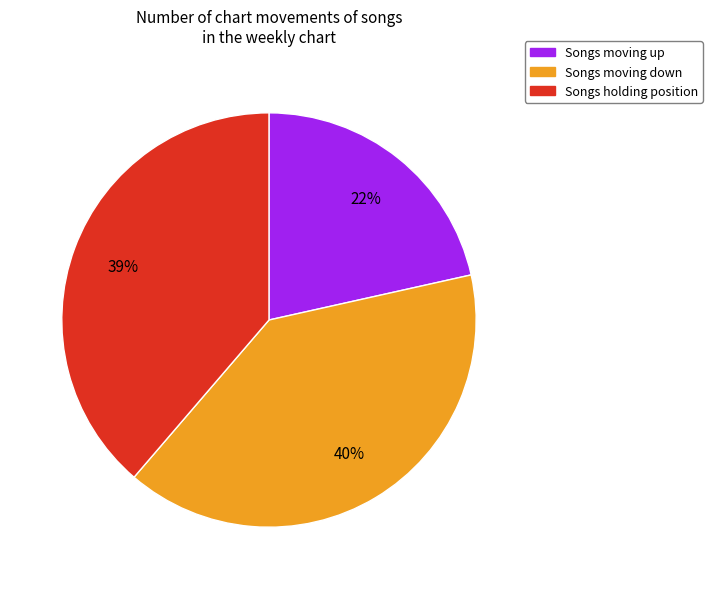

What is the largest slice in the pie chart?

Songs moving down